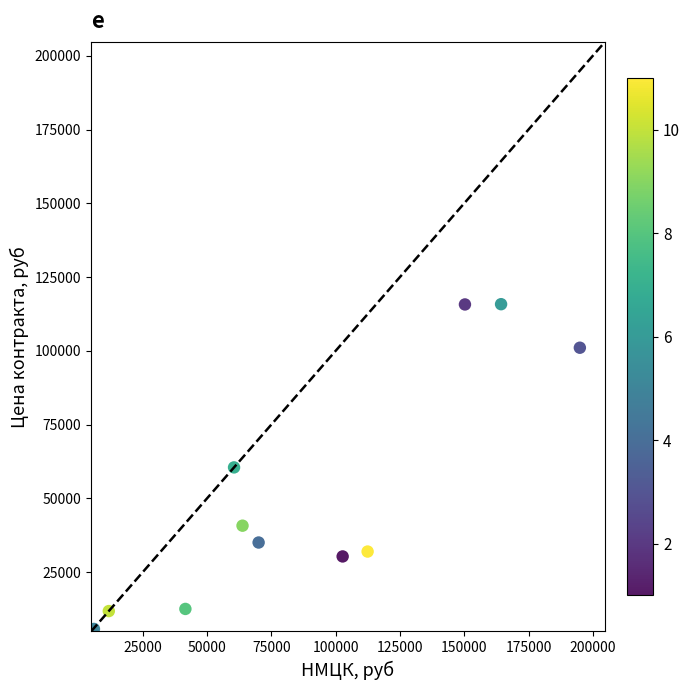

What is the range of X values (max minus min)?

188966.0